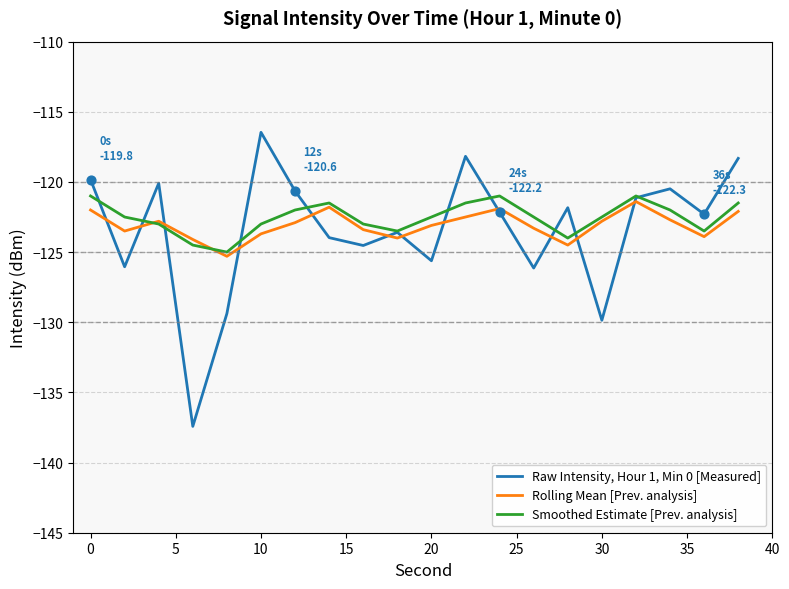

Which series has the widest spread of values?

Raw Intensity, Hour 1, Min 0 [Measured]